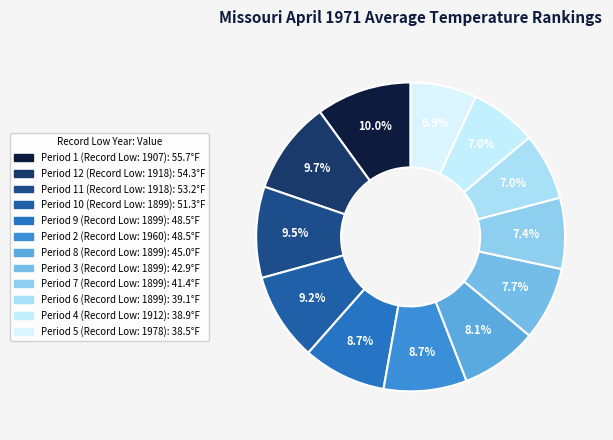

Rank the categories by value from lowest to highest.

Period 5 (Record Low: 1978), Period 4 (Record Low: 1912), Period 6 (Record Low: 1899), Period 7 (Record Low: 1899), Period 3 (Record Low: 1899), Period 8 (Record Low: 1899), Period 2 (Record Low: 1960), Period 9 (Record Low: 1899), Period 10 (Record Low: 1899), Period 11 (Record Low: 1918), Period 12 (Record Low: 1918), Period 1 (Record Low: 1907)